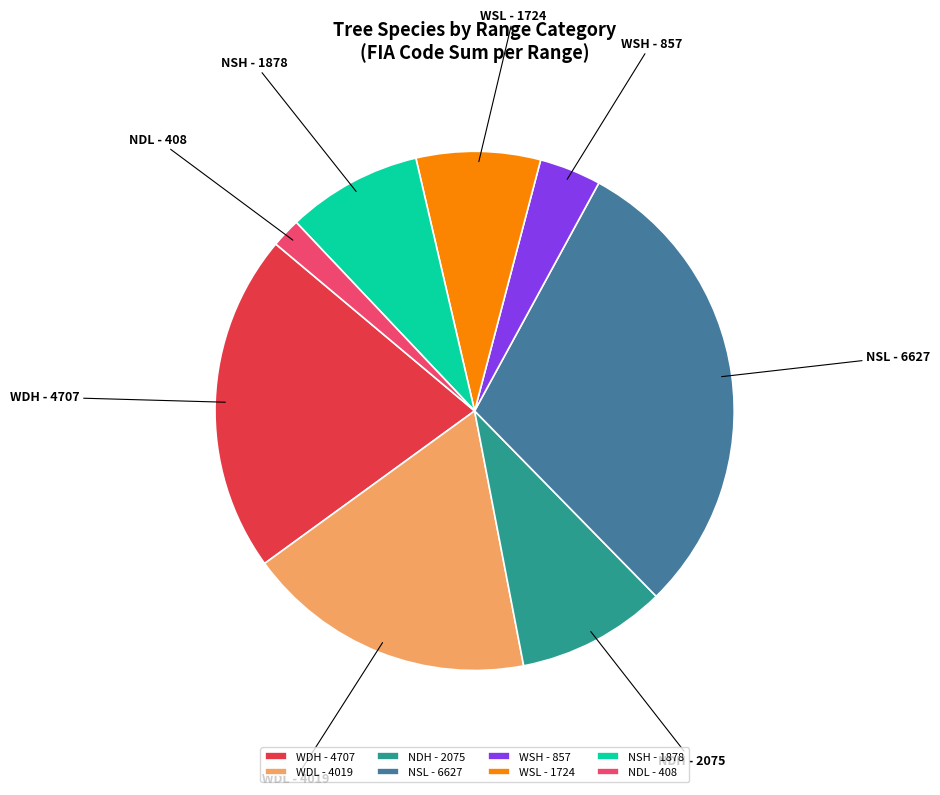

What is the ratio of the value at NDH to the value at NSL?

0.3